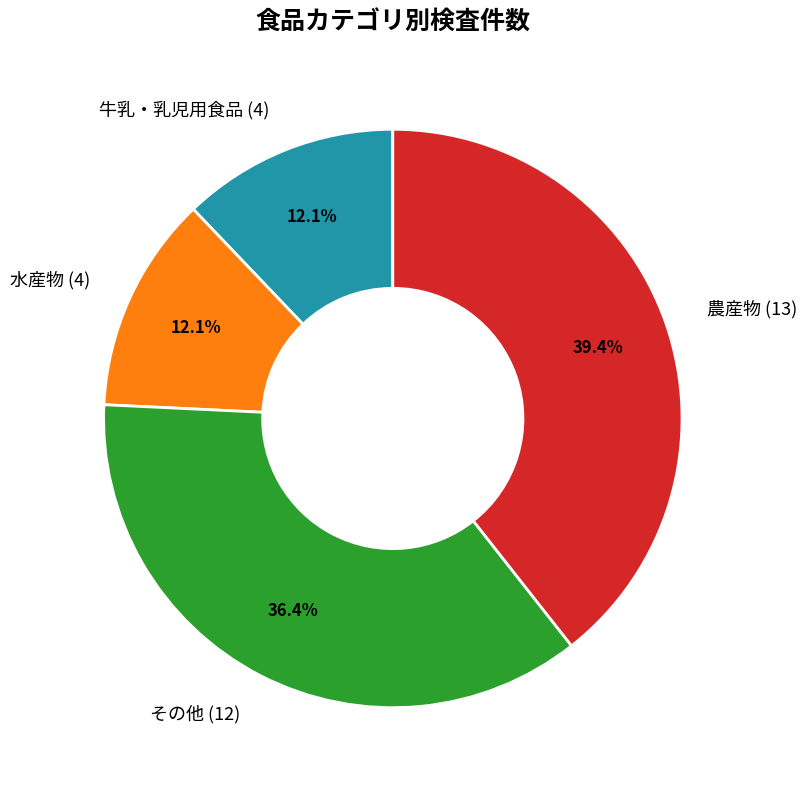

Combined, do その他 and 水産物 account for over 50%?

No